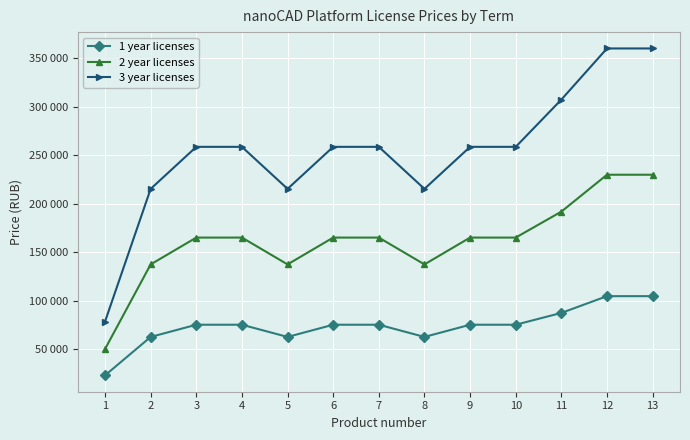

Does the chart have visible grid lines?

Yes